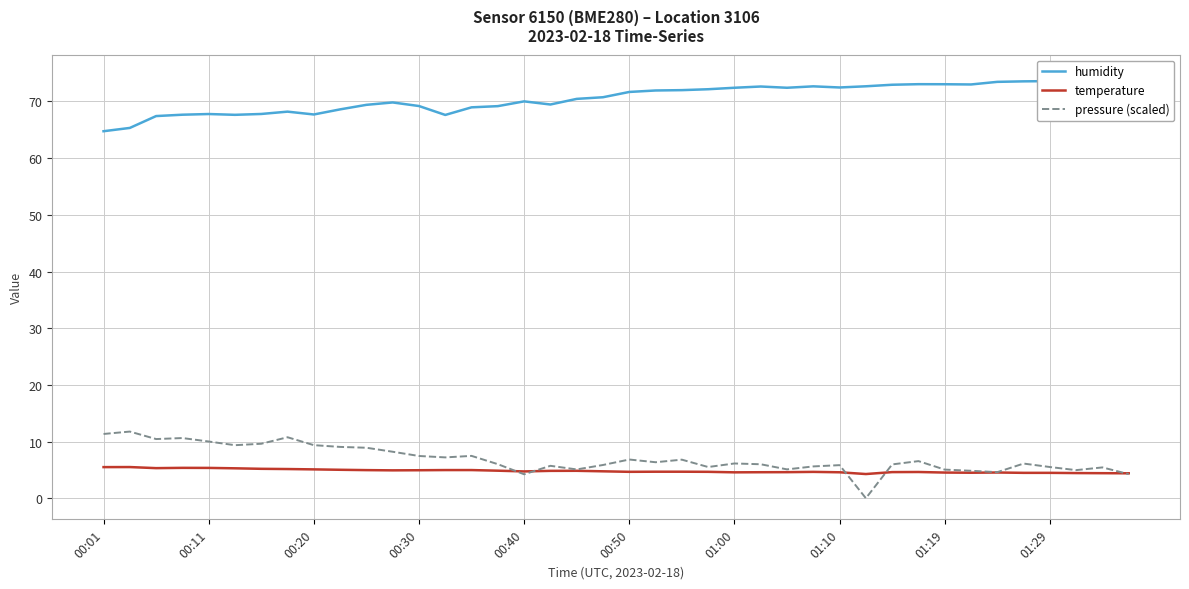

What is the sum of all temperature values?

194.1